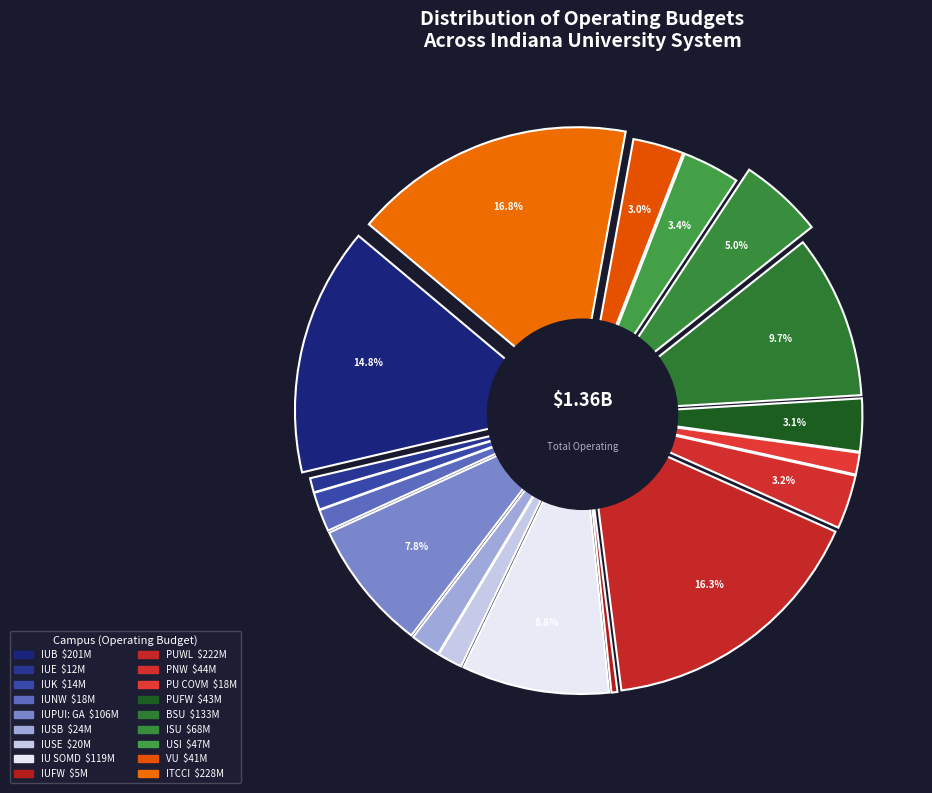

What is the ratio of the value at IU SOMD to the value at USI?

2.6